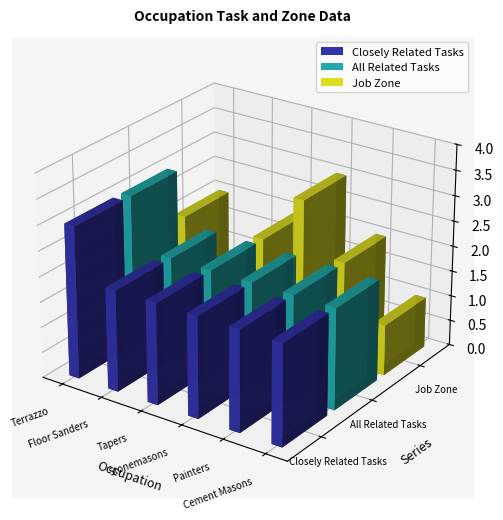

What are all the series names shown in the legend?

Closely Related Tasks, All Related Tasks, Job Zone